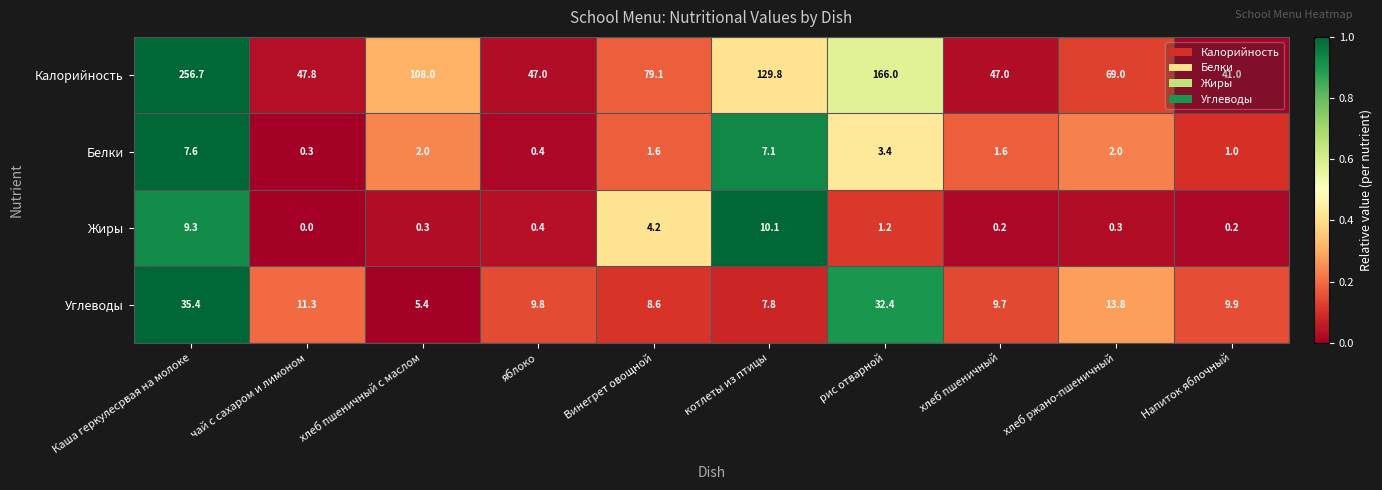

List the series in order of their peak value, lowest first.

Белки, Жиры, Углеводы, Калорийность